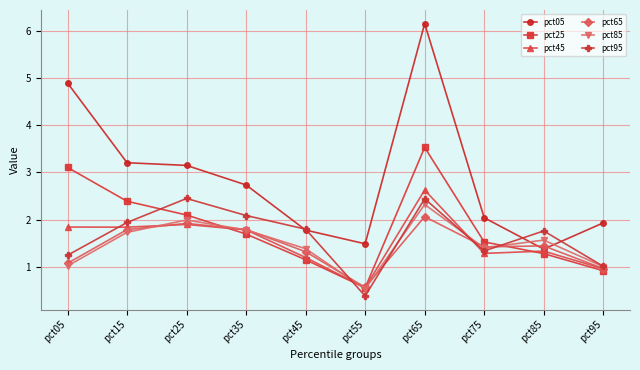

Which series has the largest total across all categories?

pct05